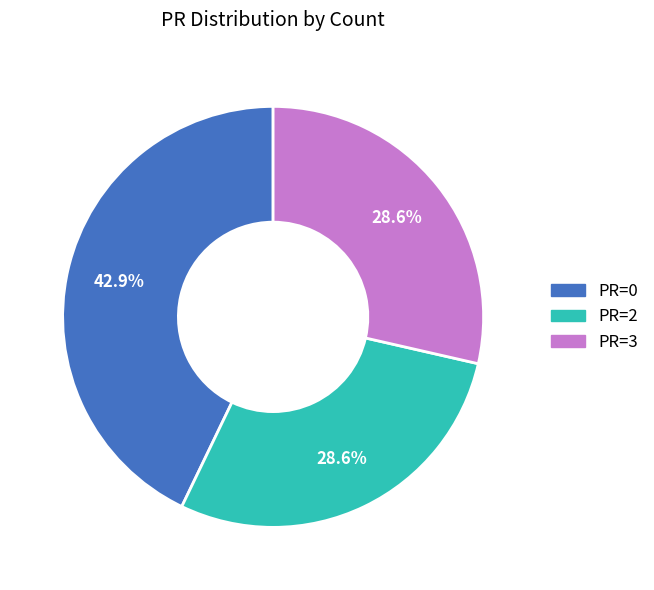

Is there a majority slice in this chart?

No